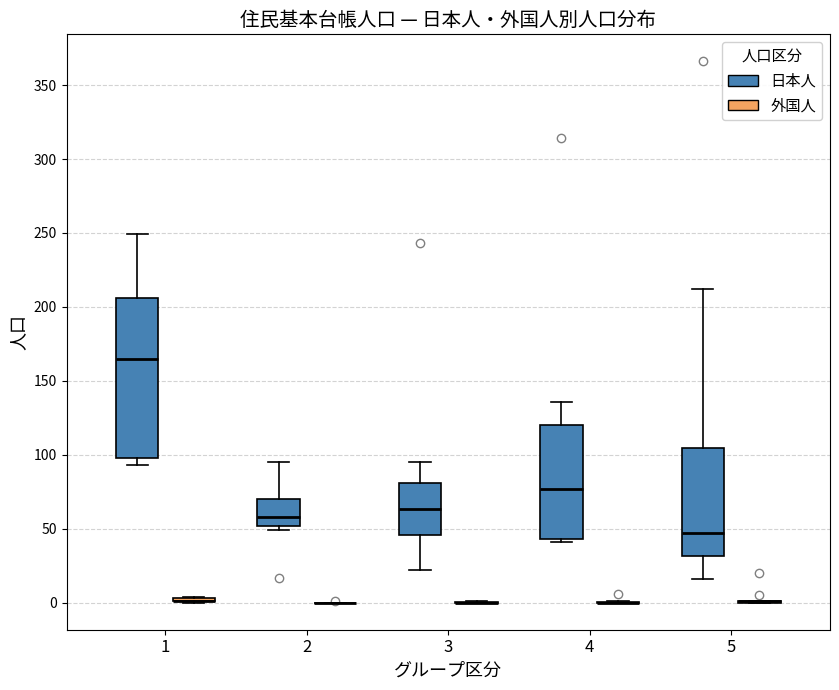

Reading left to right, transcribe this box plot: for each box, give where its median line is, the range the box spans, and where its two whiskers end, as read against the y-axis. The values are not printed on the chart, so give them approximately, as read against the axis.

1 (日本人): median 165, box 100 to 205, whiskers 95 to 250
1 (外国人): box collapsed to a line at 0, whiskers 0 to 5
2 (日本人): median 60, box 50 to 70, whiskers 50 (just below the box's lower edge) to 95
2 (外国人): box collapsed to a line at 0, whiskers 0 to 0
3 (日本人): median 65, box 45 to 80, whiskers 20 to 95
3 (外国人): box collapsed to a line at 0, whiskers 0 to 0
4 (日本人): median 75, box 45 to 120, whiskers 40 to 135
4 (外国人): box collapsed to a line at 0, whiskers 0 to 0
5 (日本人): median 45, box 30 to 105, whiskers 15 to 210
5 (外国人): box collapsed to a line at 0, whiskers 0 to 0